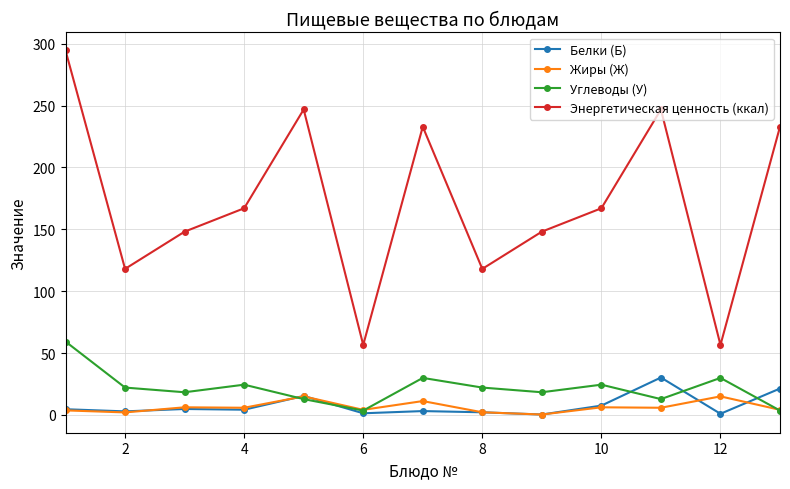

True or false: Энергетическая ценность (ккал) has more than 0 points higher than both neighbors.

True